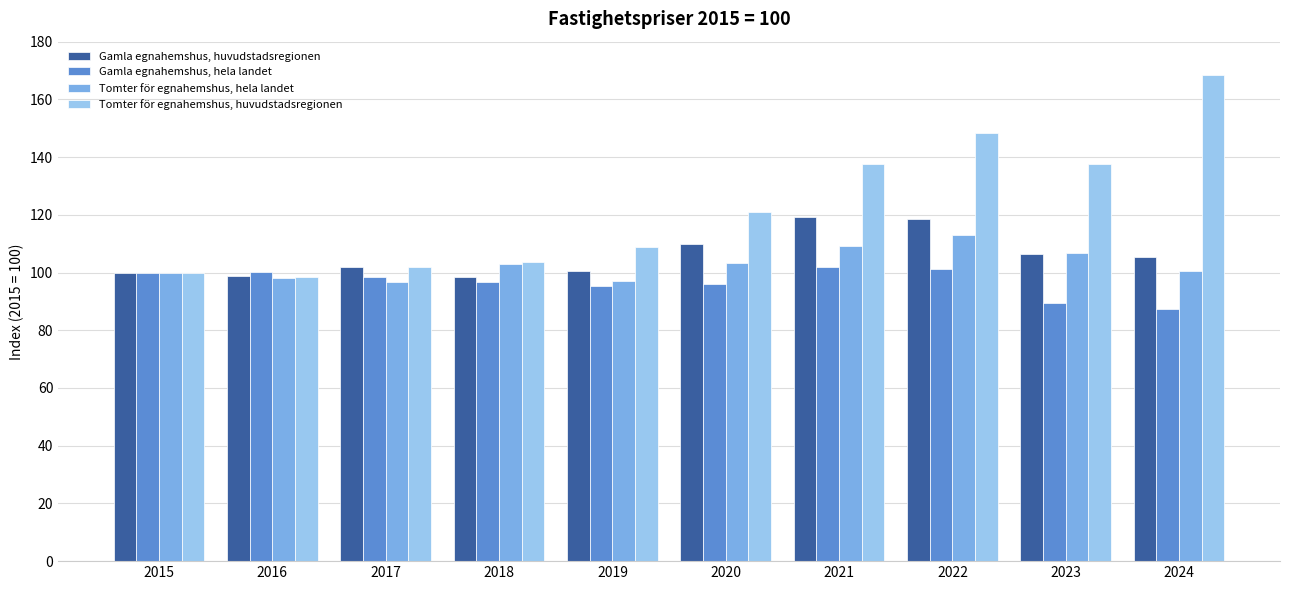

The value of Tomter för egnahemshus, huvudstadsregionen at 2018 is 36.0. True or false?

False